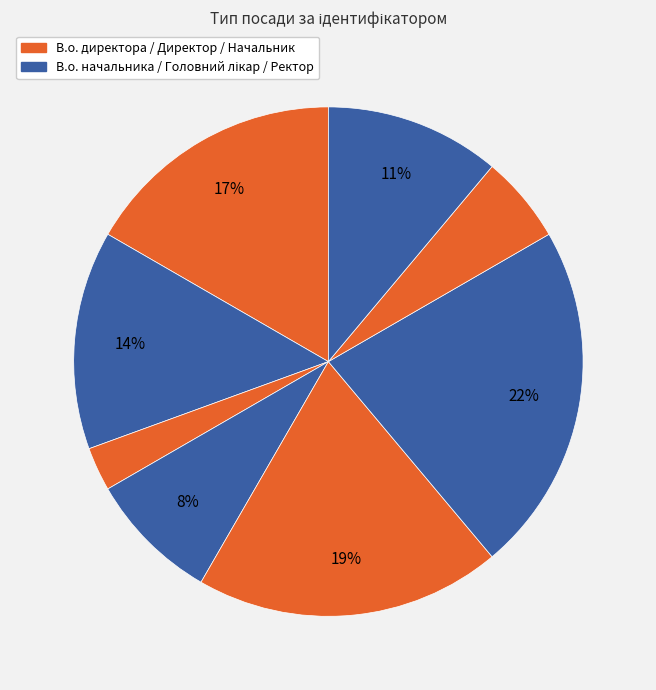

Count the number of slices in the pie.

8